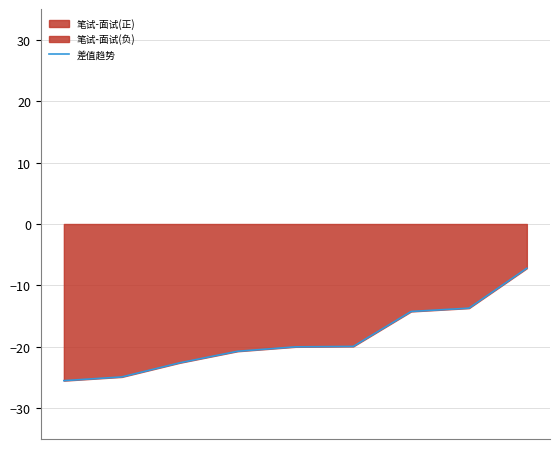

Rank the categories by value from highest to lowest.

8, 7, 6, 5, 4, 3, 2, 1, 0